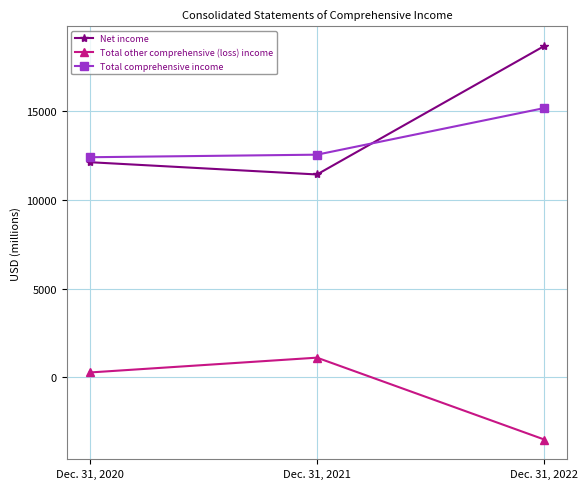

What is the value of the Net income point at the 2nd from the left?

11424